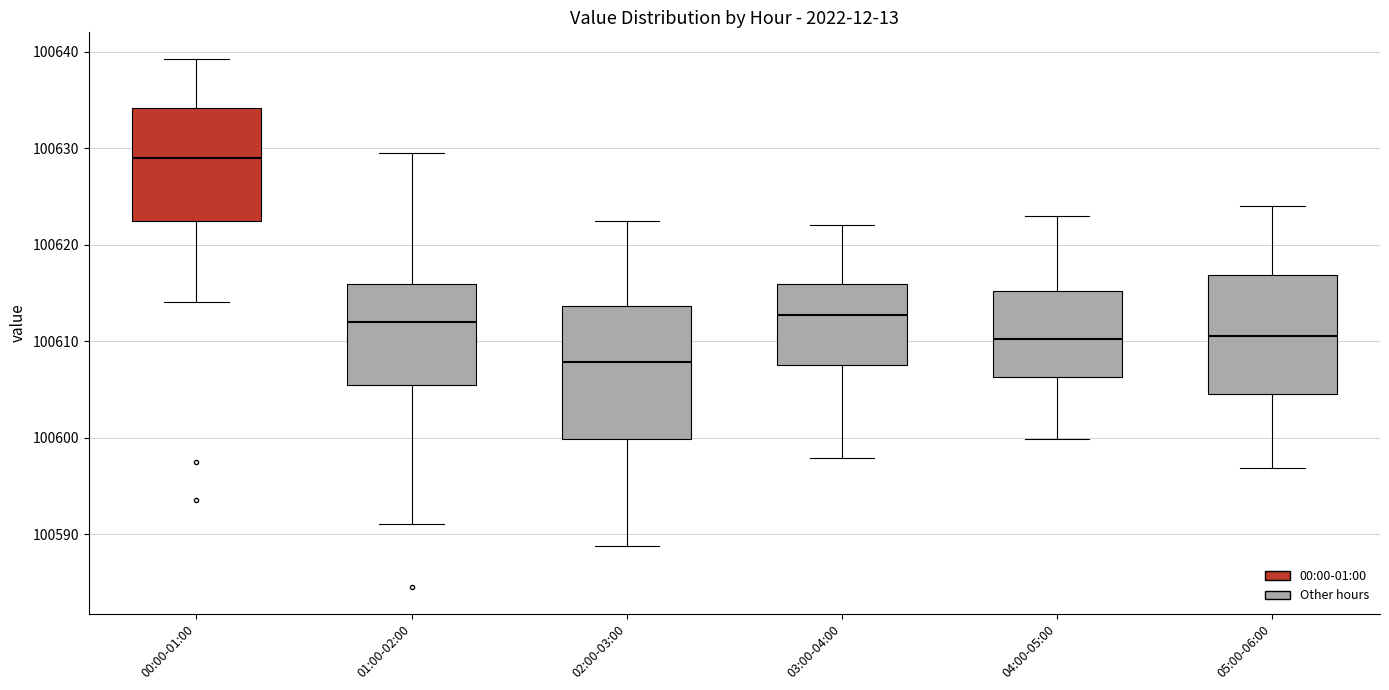

Where does the lower whisker of the box for 01:00-02:00 end on the y-axis? The values are not printed on the chart, so give them approximately, as read against the axis.

100591